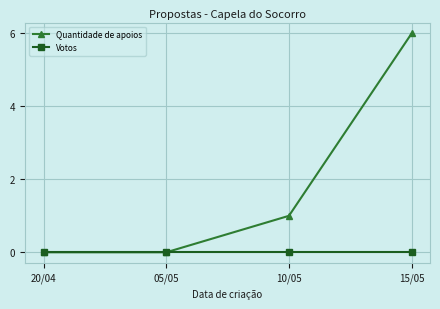

What is the sum of the Quantidade de apoios values at 15/05 and 10/05?

7